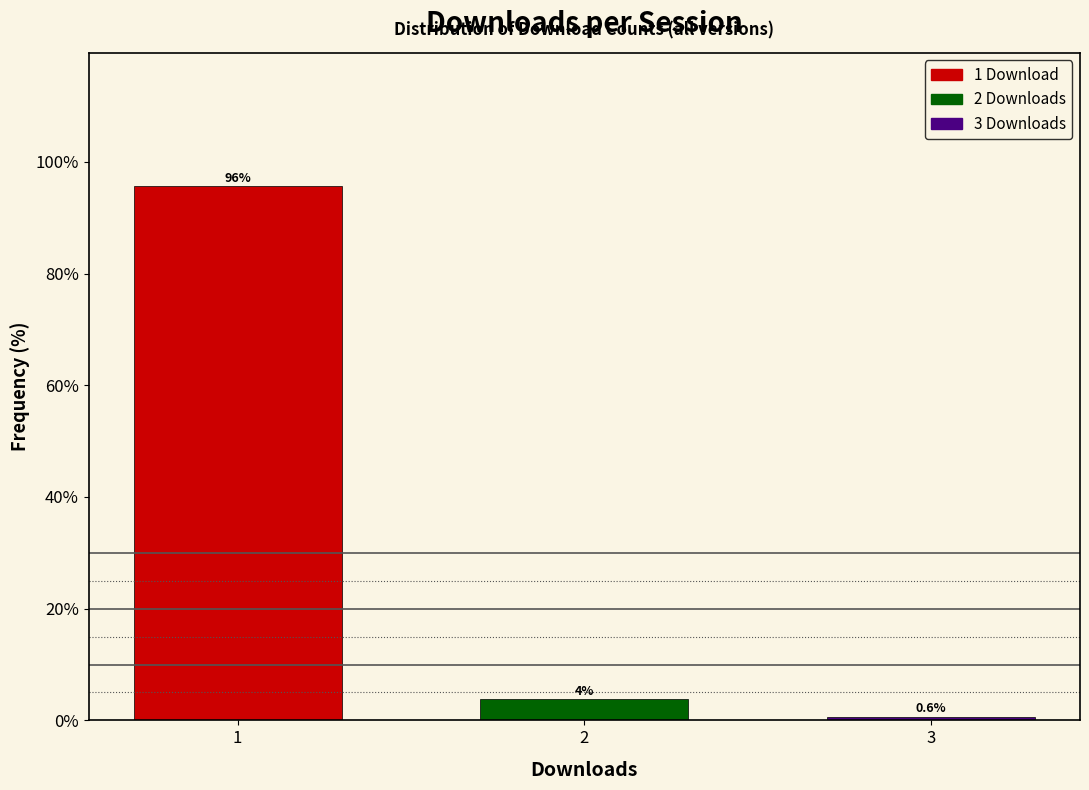

What is the maximum value shown in the chart?

95.6